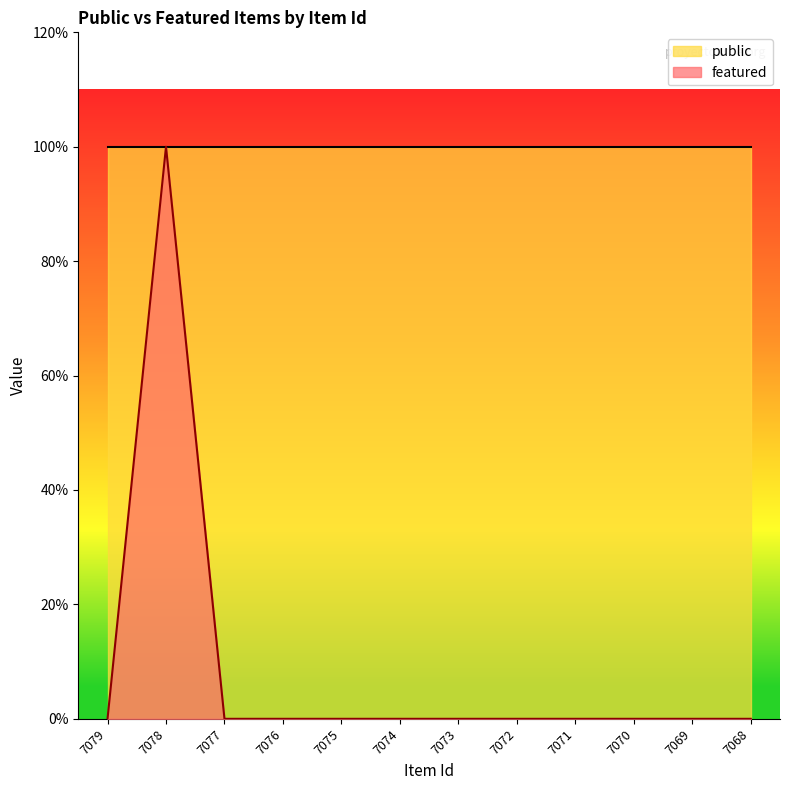

True or false: the data has more than 0 interior local peaks.

True